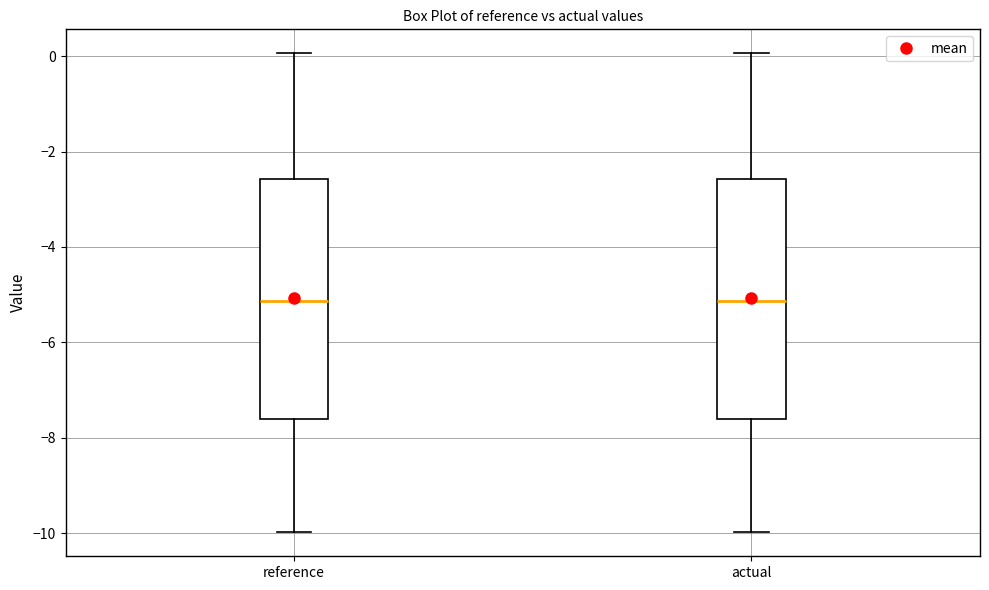

Reading left to right, transcribe this box plot: for each box, give where its median line is, the range the box spans, and where its two whiskers end, as read against the y-axis. The values are not printed on the chart, so give them approximately, as read against the axis.

reference: median -5.2, box -7.6 to -2.6, whiskers -10.0 to 0.0
actual: median -5.2, box -7.6 to -2.6, whiskers -10.0 to 0.0